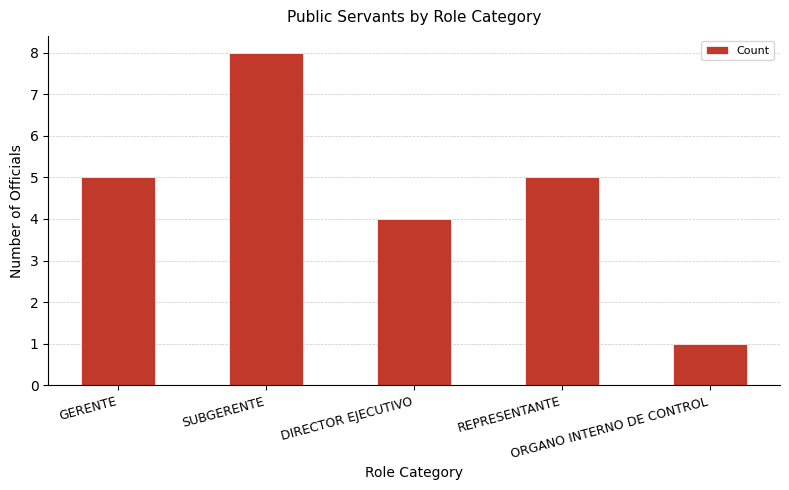

Is it true that the value at DIRECTOR EJECUTIVO is 4?

True